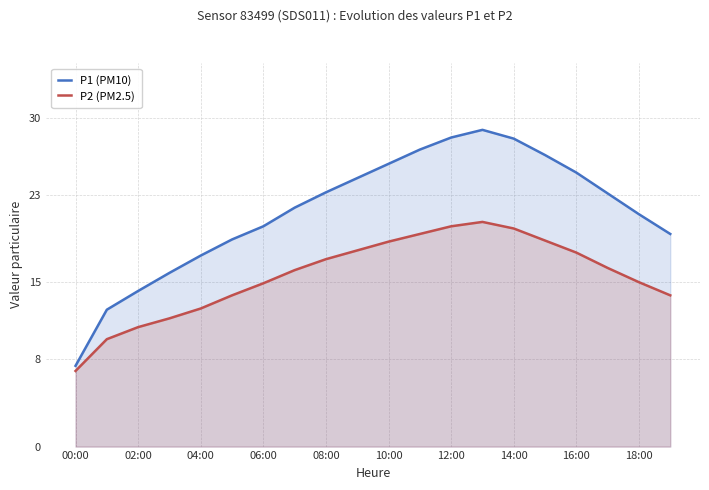

Read the P1 (PM10) value at 16:00.

25.0